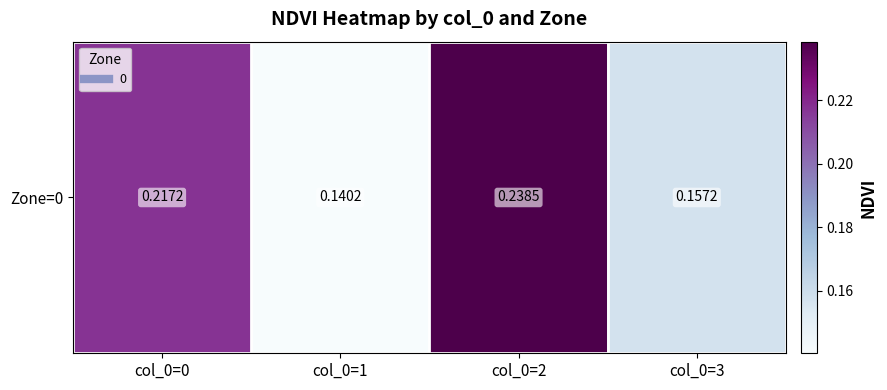

What is the difference between the maximum and second lowest values?

0.1